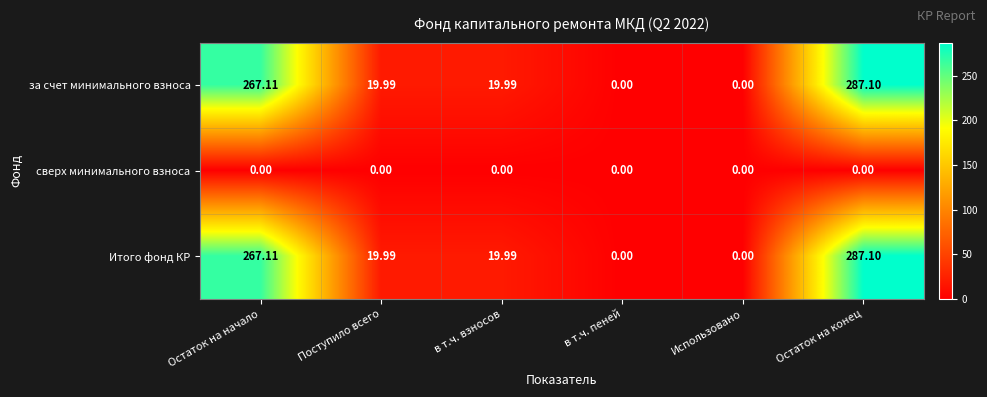

Which category has the highest value in the Итого фонд КР series?

Остаток на конец